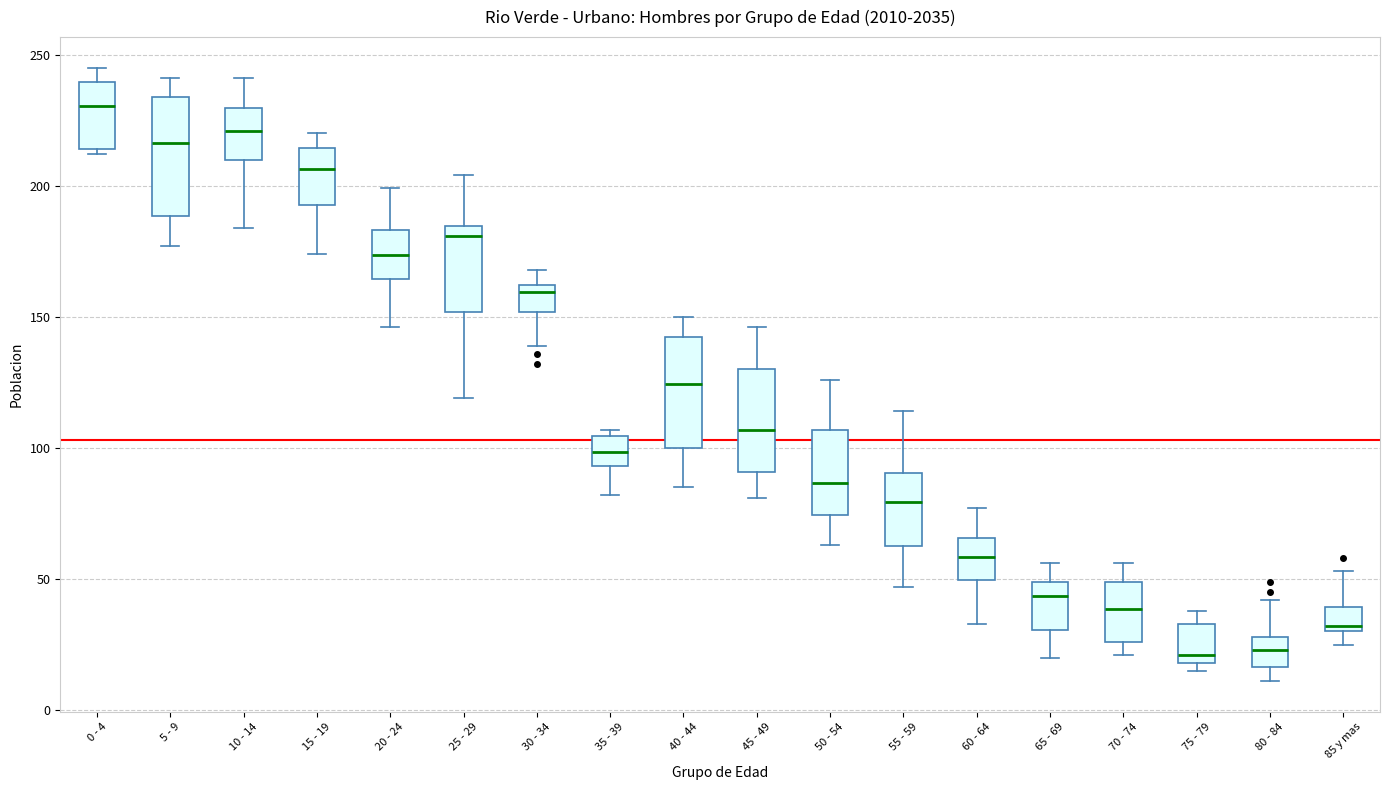

Reading left to right, read every box against the y-axis: the position of its median line, the range the box covers, and the ends of its whiskers. The values are not printed on the chart, so give them approximately, as read against the axis.

0 - 4: median 230, box 215 to 240, whiskers 210 to 245
5 - 9: median 215, box 190 to 235, whiskers 175 to 240
10 - 14: median 220, box 210 to 230, whiskers 185 to 240
15 - 19: median 205, box 195 to 215, whiskers 175 to 220
20 - 24: median 175, box 165 to 185, whiskers 145 to 200
25 - 29: median 180, box 150 to 185, whiskers 120 to 205
30 - 34: median 160 (just below the box's upper edge), box 150 to 160, whiskers 140 to 170
35 - 39: median 100, box 95 to 105, whiskers 80 to 105 (just above the box's upper edge)
40 - 44: median 125, box 100 to 145, whiskers 85 to 150
45 - 49: median 105, box 90 to 130, whiskers 80 to 145
50 - 54: median 85, box 75 to 105, whiskers 65 to 125
55 - 59: median 80, box 65 to 90, whiskers 45 to 115
60 - 64: median 60, box 50 to 65, whiskers 35 to 75
65 - 69: median 45, box 30 to 50, whiskers 20 to 55
70 - 74: median 40, box 25 to 50, whiskers 20 to 55
75 - 79: median 20 (just above the box's lower edge), box 20 to 35, whiskers 15 to 40
80 - 84: median 25, box 15 to 30, whiskers 10 to 40
85 y mas: median 30 (just above the box's lower edge), box 30 to 40, whiskers 25 to 55